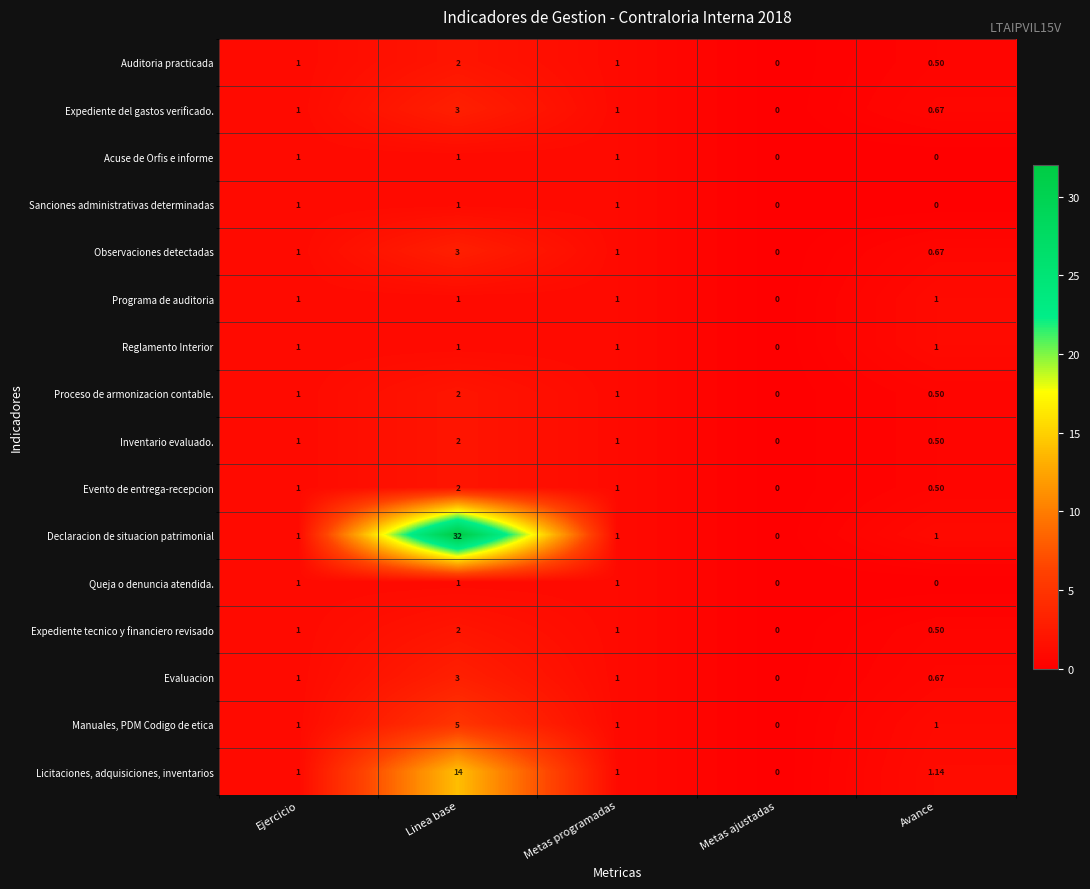

At which category is the sum across all series the highest?

Linea base